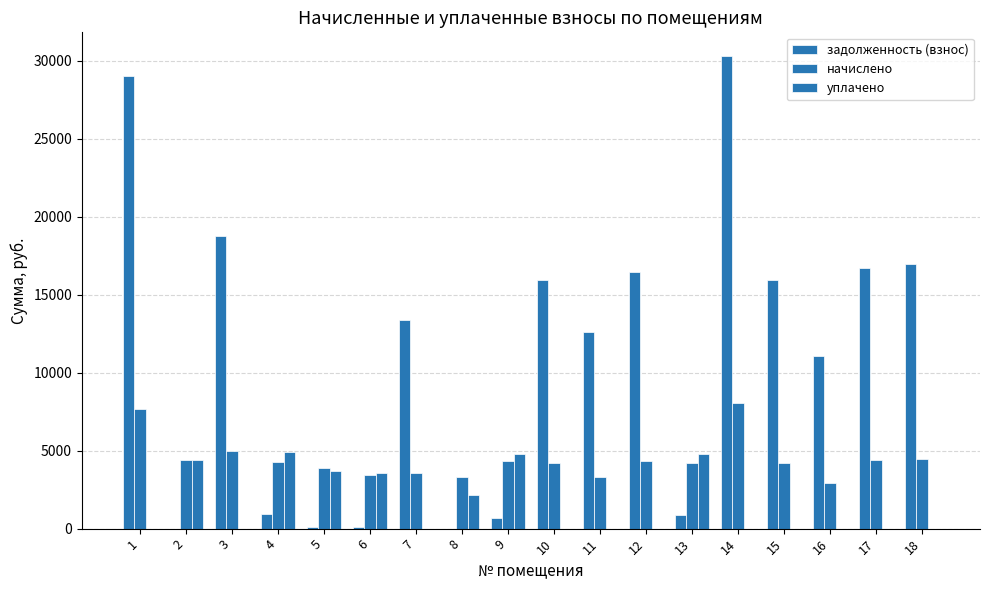

Rank the categories by задолженность (взнос) value from lowest to highest.

2, 8, 5, 6, 9, 13, 4, 16, 11, 7, 10, 15, 12, 17, 18, 3, 1, 14